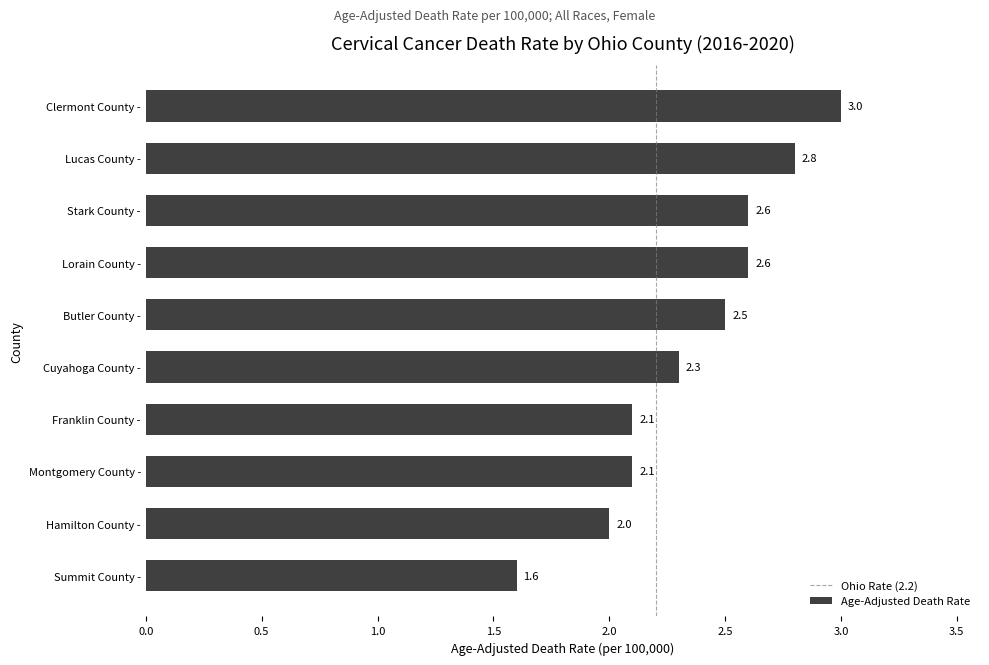

Read the value at Summit County -.

1.6